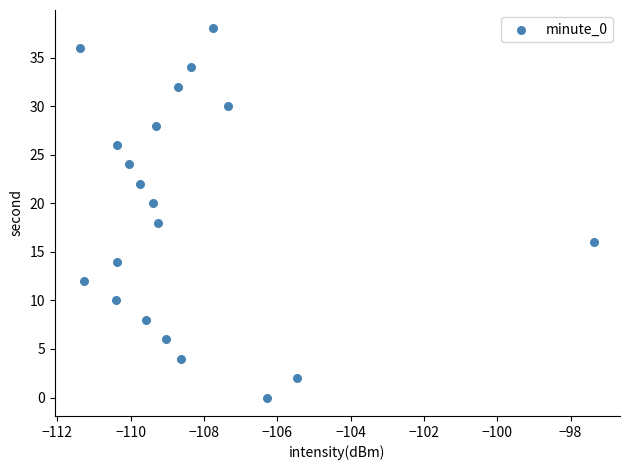

What is the range of Y values (max minus min)?

38